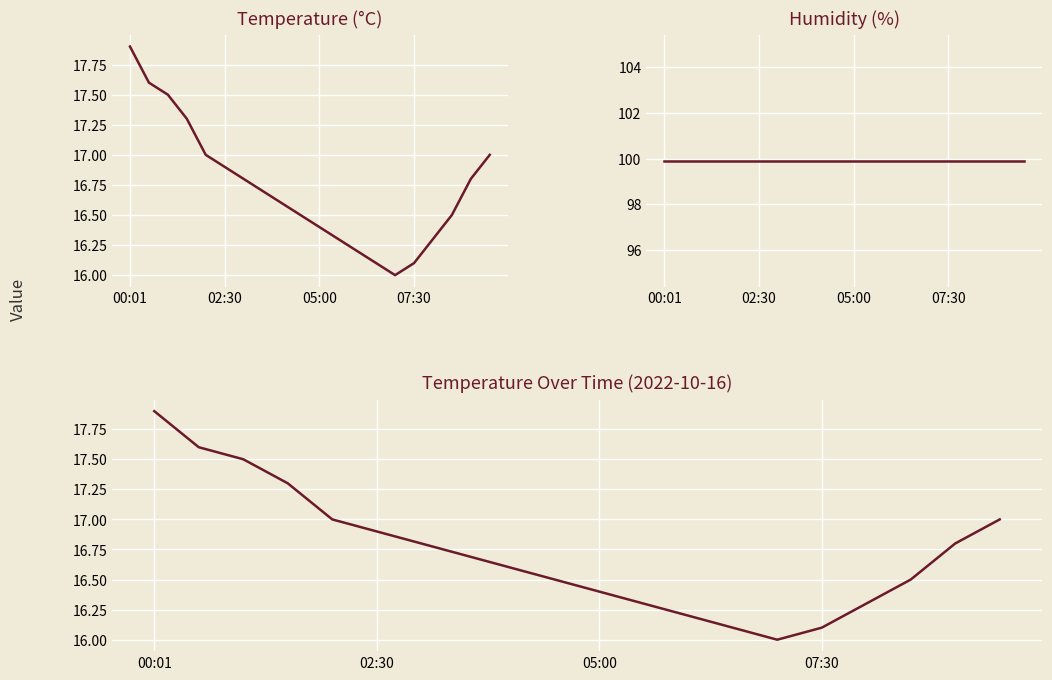

Is it true that Humidity (%) equals 39.5 at 05:00?

False